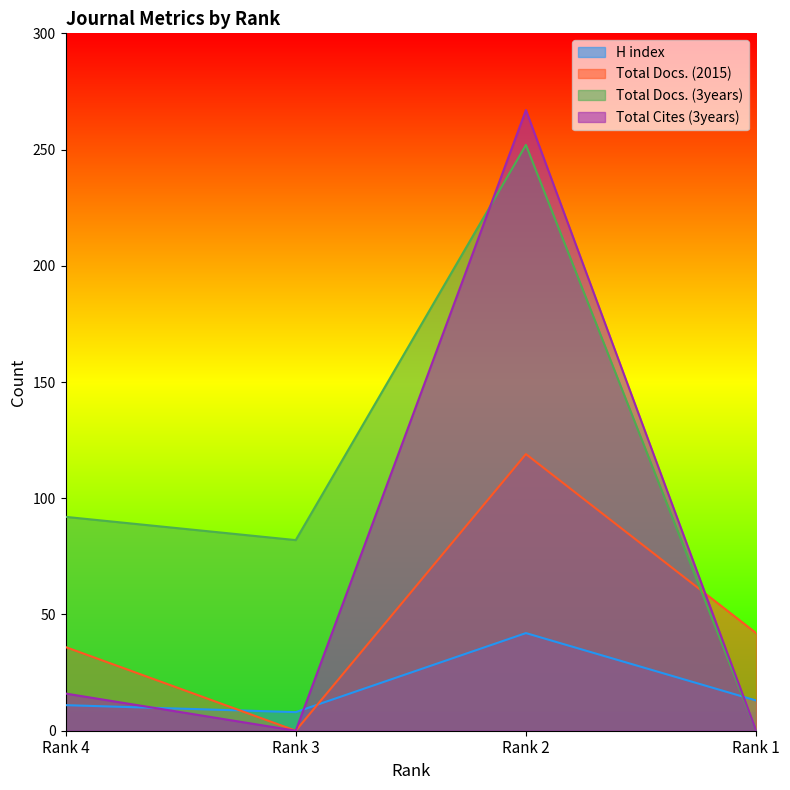

What is the difference between the second highest and minimum values in the Total Docs. (3years) series?

92